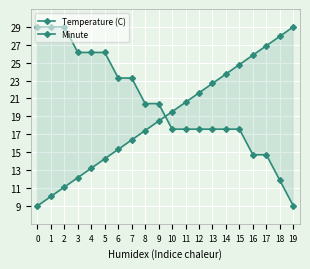

Is this an area chart (filled region under the line)?

No